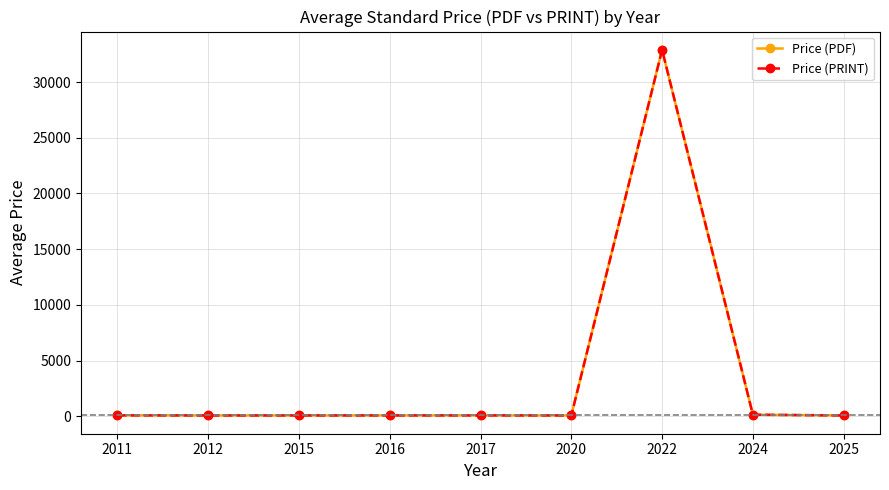

What is the maximum value shown in the chart?

32900.0